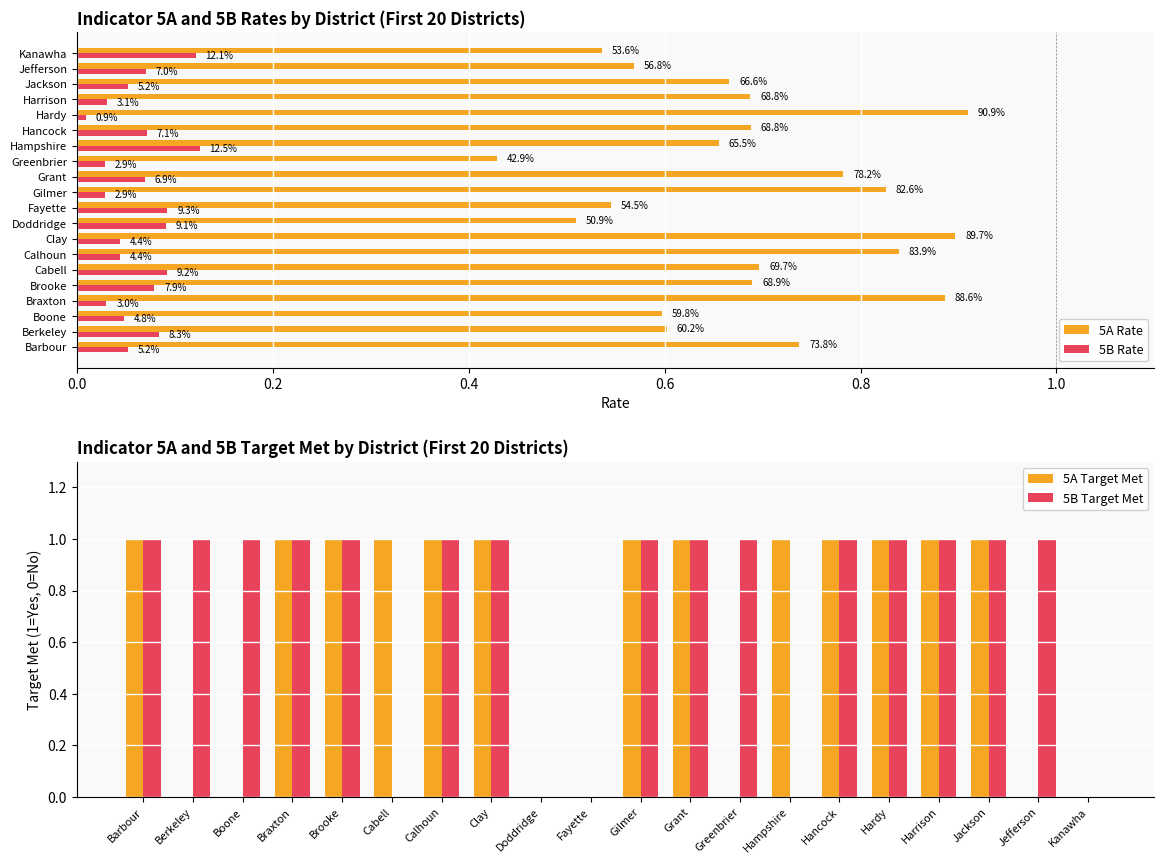

The value of 5A Target Met at Harrison is 2. True or false?

False